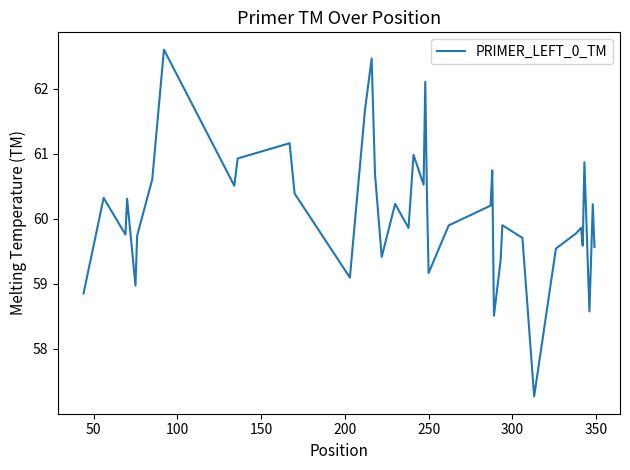

What is the smallest value displayed?

57.3